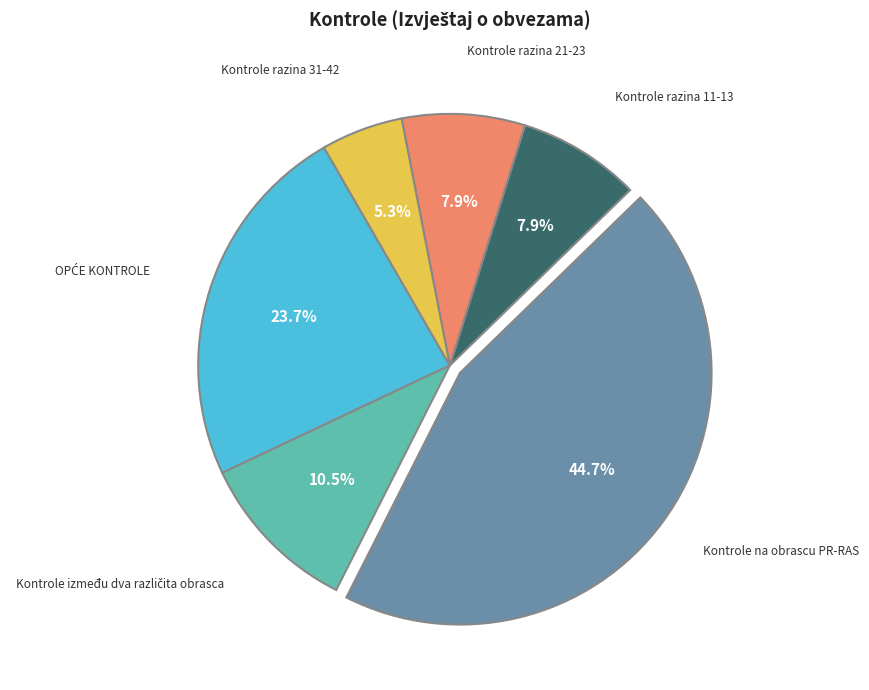

Is there any slice that represents more than half of the pie?

No